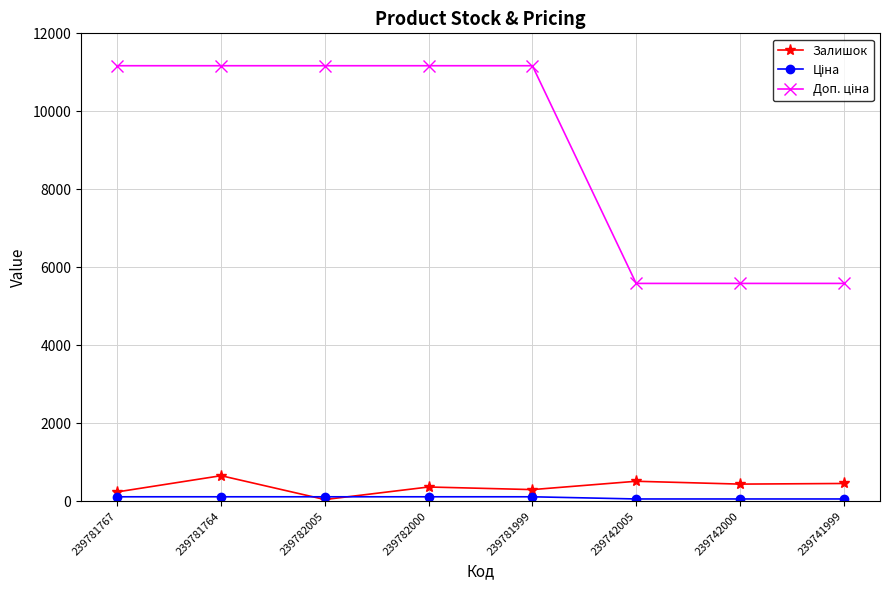

What is the value of the Залишок point at the 8th from the left?

453.0